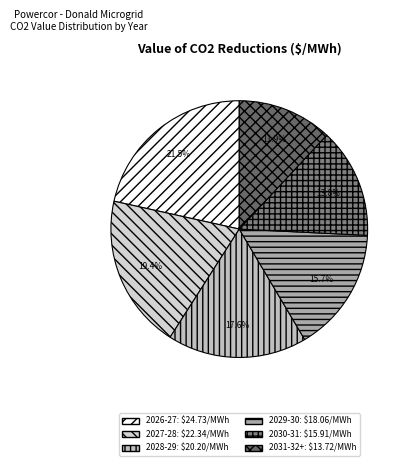

Does 2030-31 account for over 50% of the chart?

No